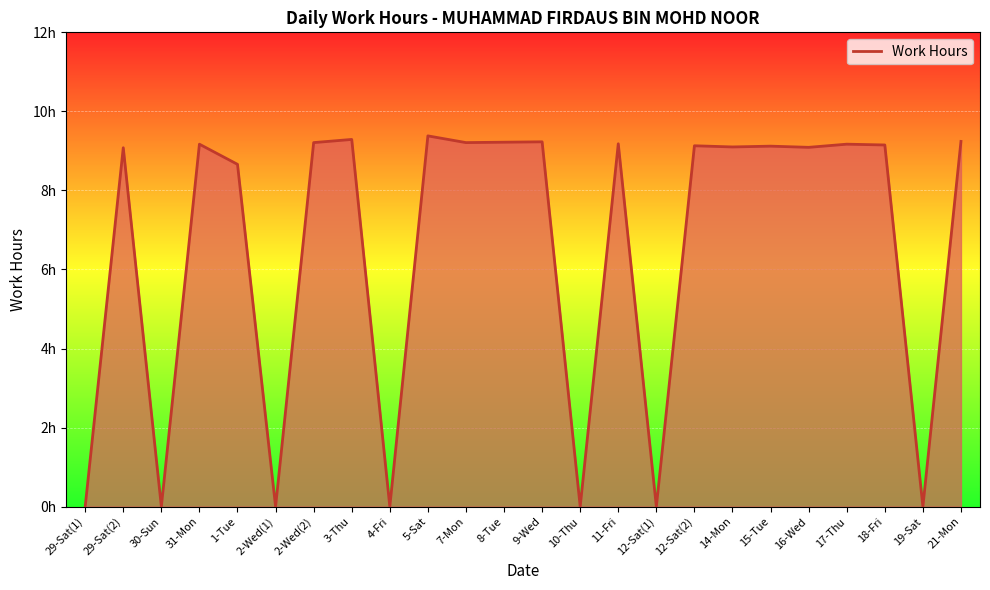

What is the label of the 18th point from the left?

14-Mon